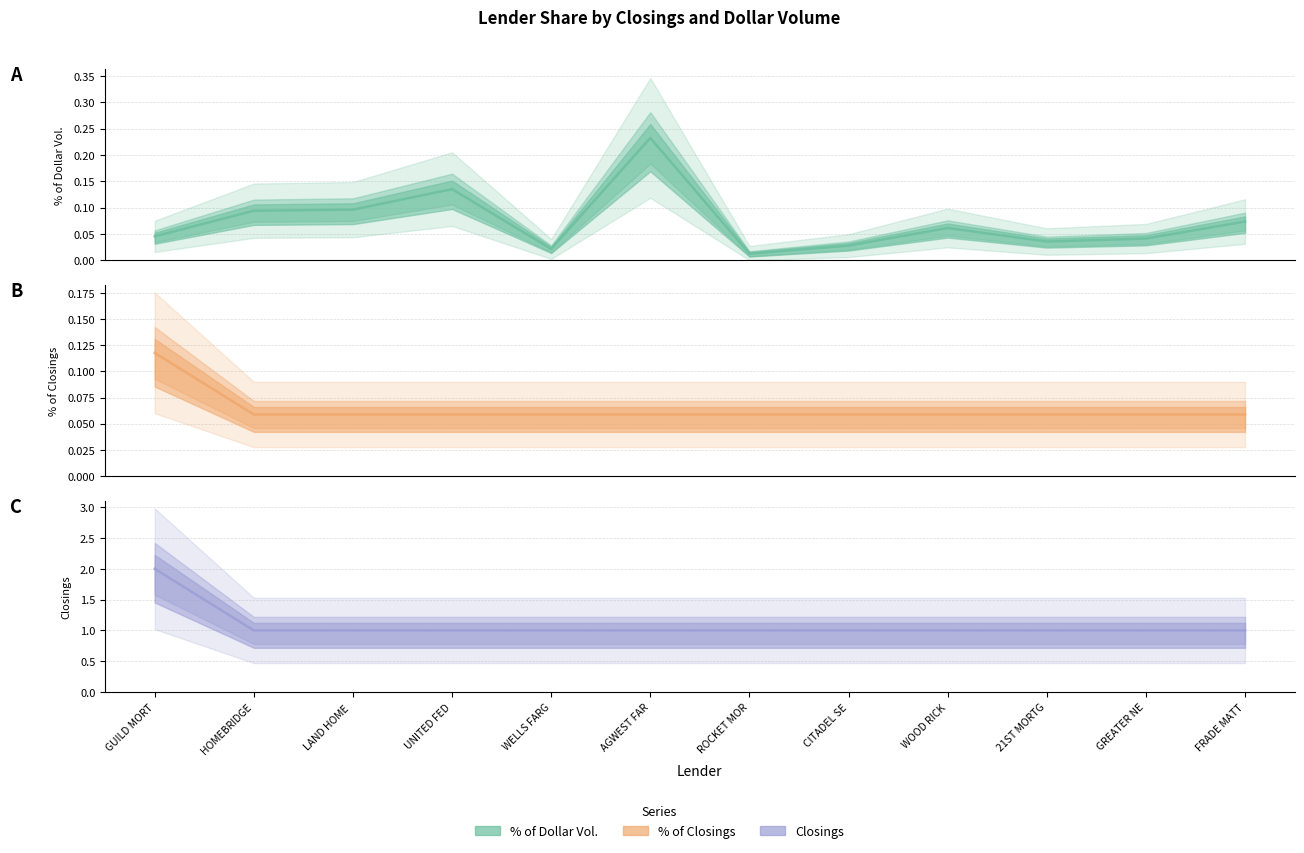

True or false: % of Closings has a value of 0.1 at HOMEBRIDGE.

True